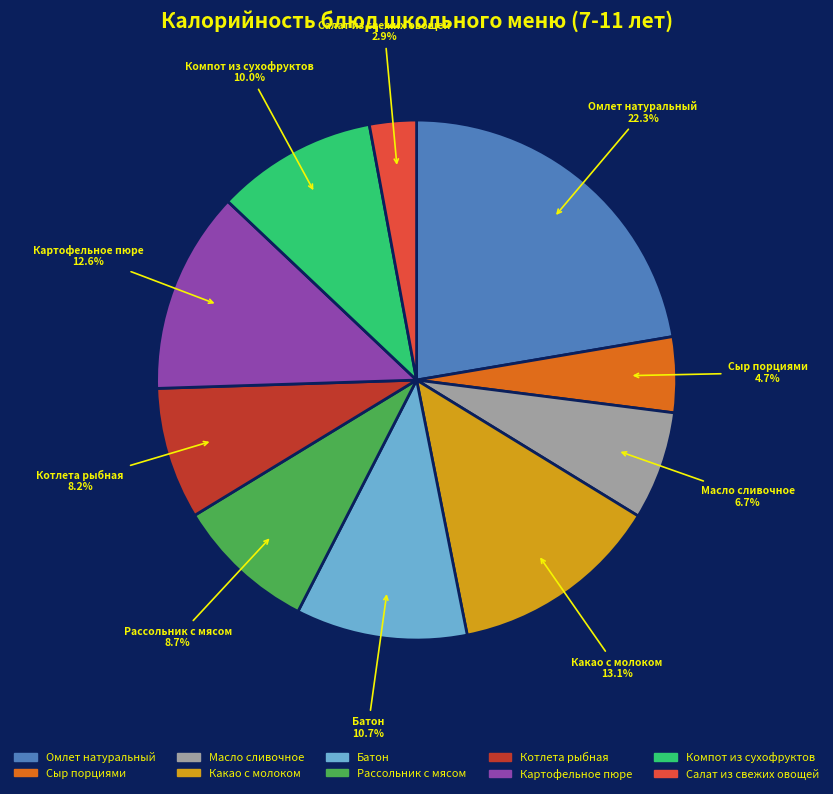

Is it true that Картофельное пюре is 13% of the pie?

True